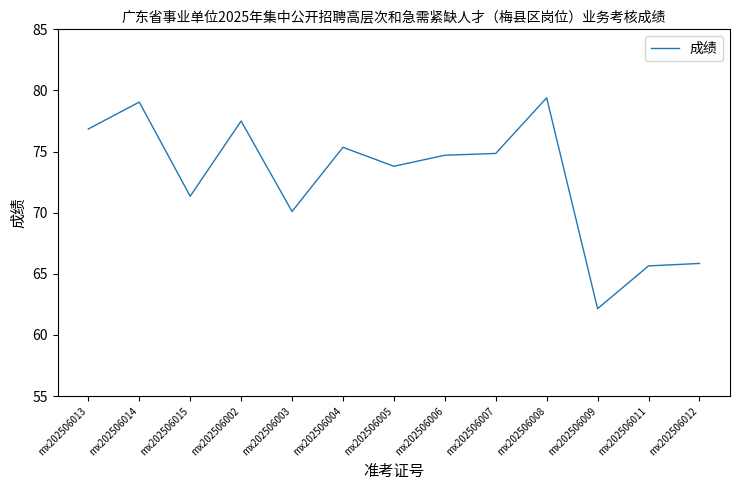

The value at mx202506006 is 74.7. True or false?

True